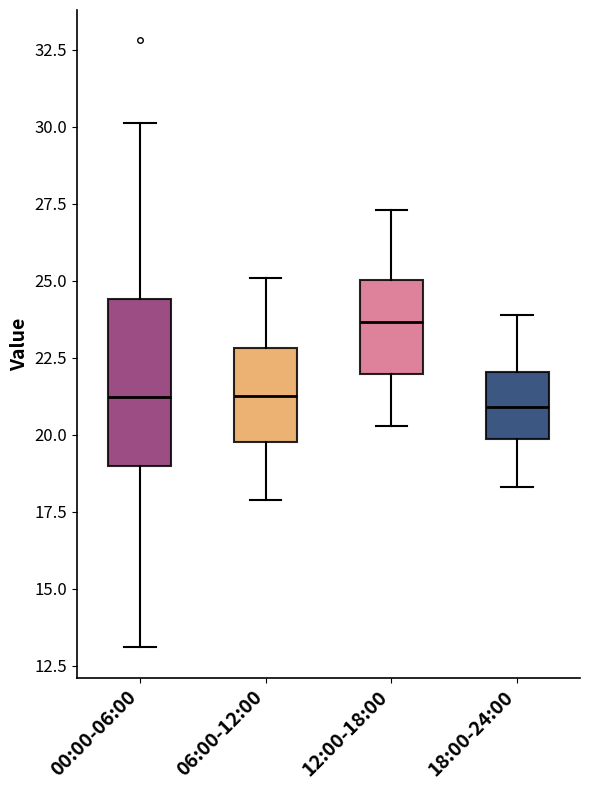

Comparing the boxes themselves (not the whiskers), which one is the tallest?

00:00-06:00